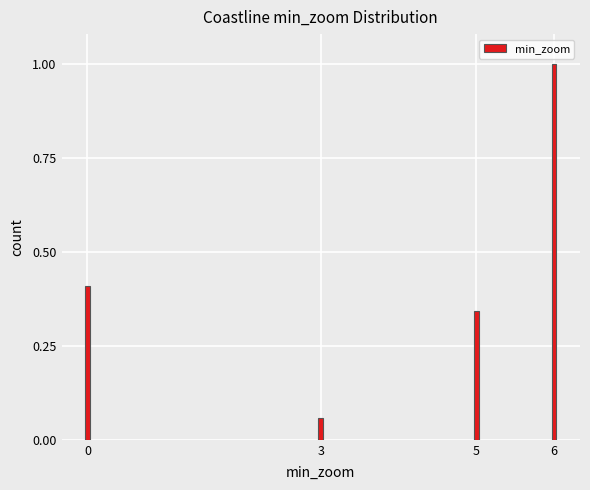

What is the difference between the maximum and minimum values?

0.9